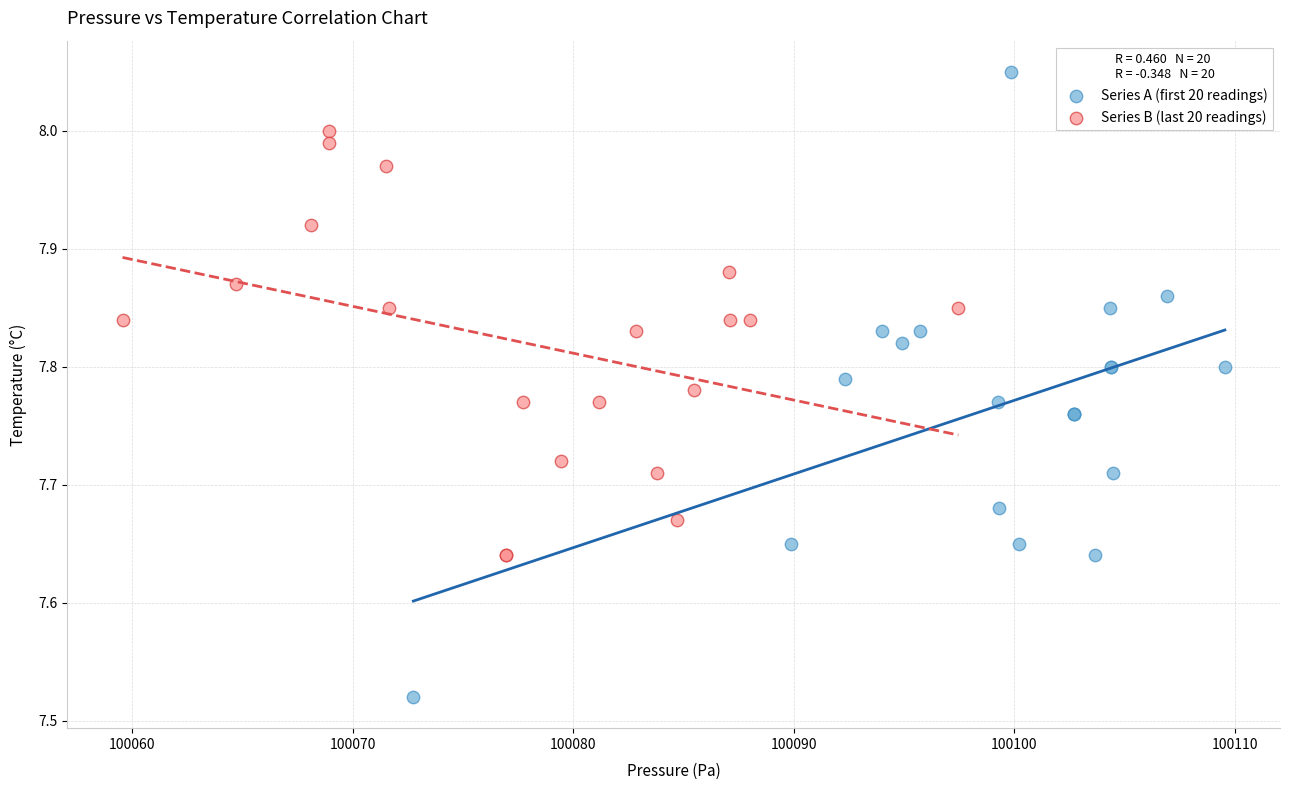

Which series contains the lowest Y value?

Series A (first 20 readings)